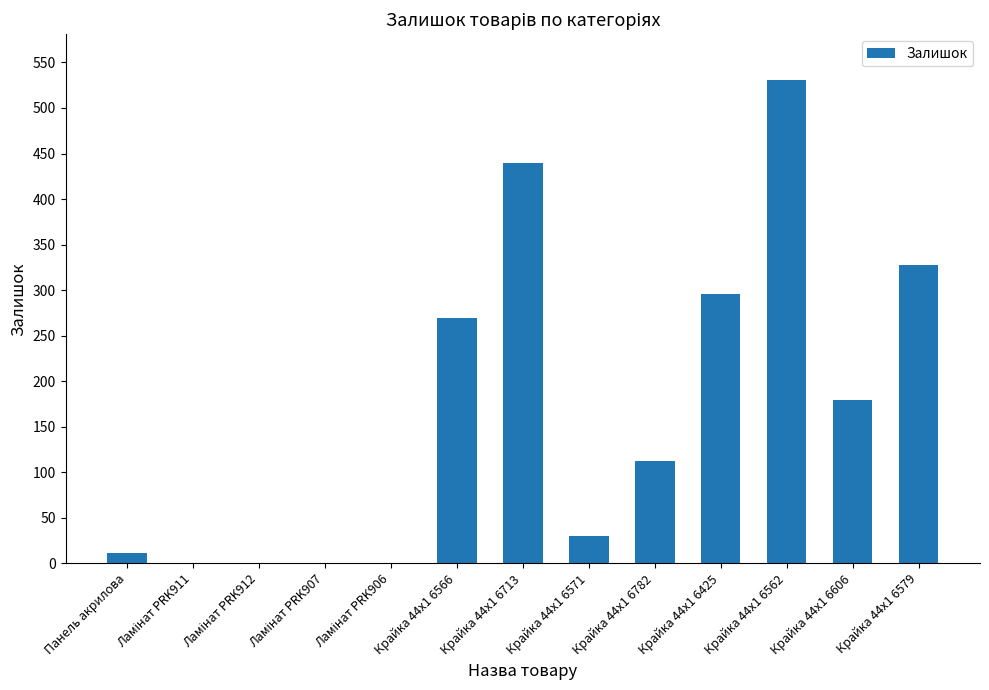

What is the maximum value shown in the chart?

531